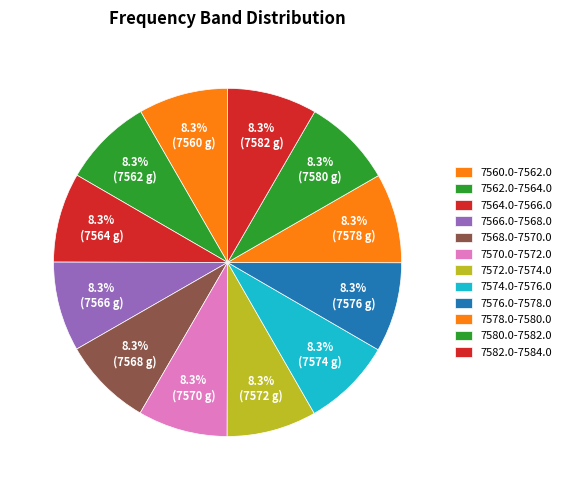

What is the change in value from 7566.0-7568.0 to 7570.0-7572.0?

+4